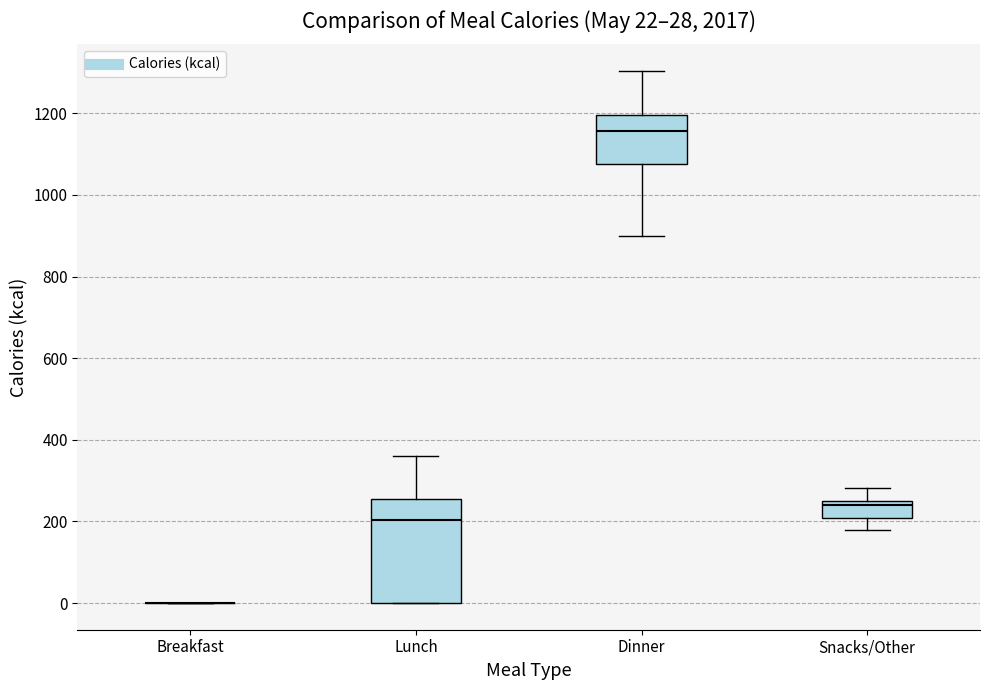

Comparing the boxes themselves (not the whiskers), which one is the tallest?

Lunch